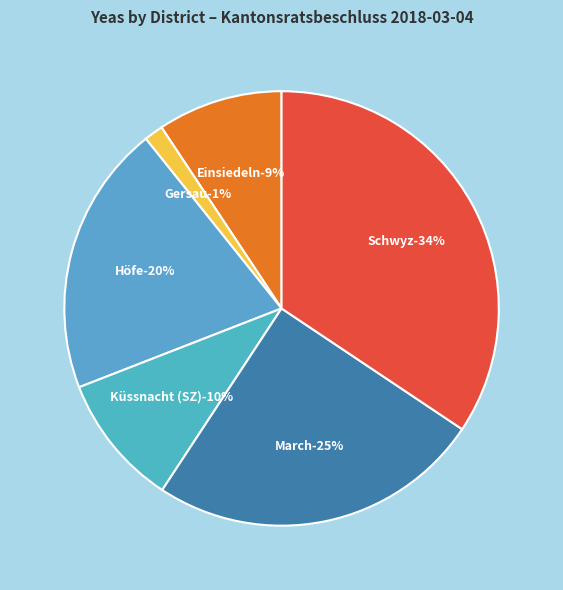

What percentage do Küssnacht (SZ) and Höfe together represent?

30.0%